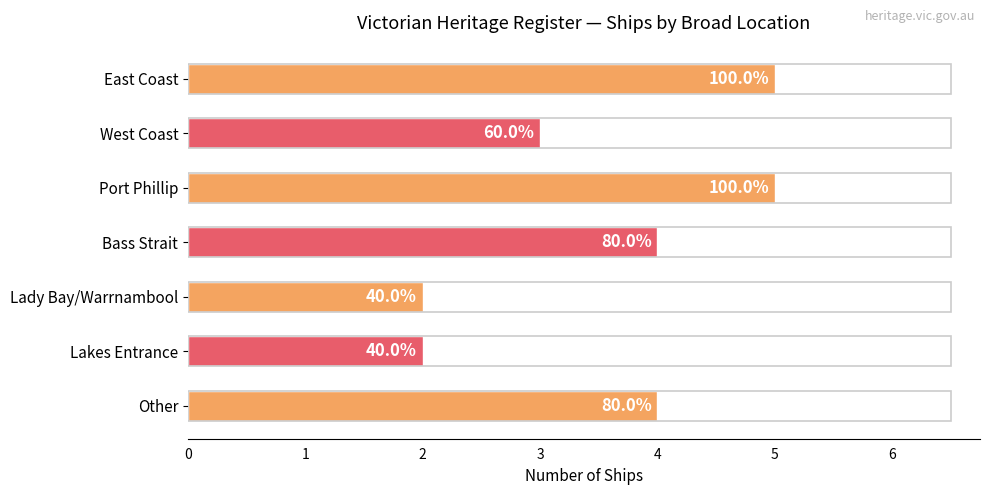

Rank the categories by value from lowest to highest.

Lady Bay/Warrnambool, Lakes Entrance, West Coast, Bass Strait, Other, East Coast, Port Phillip